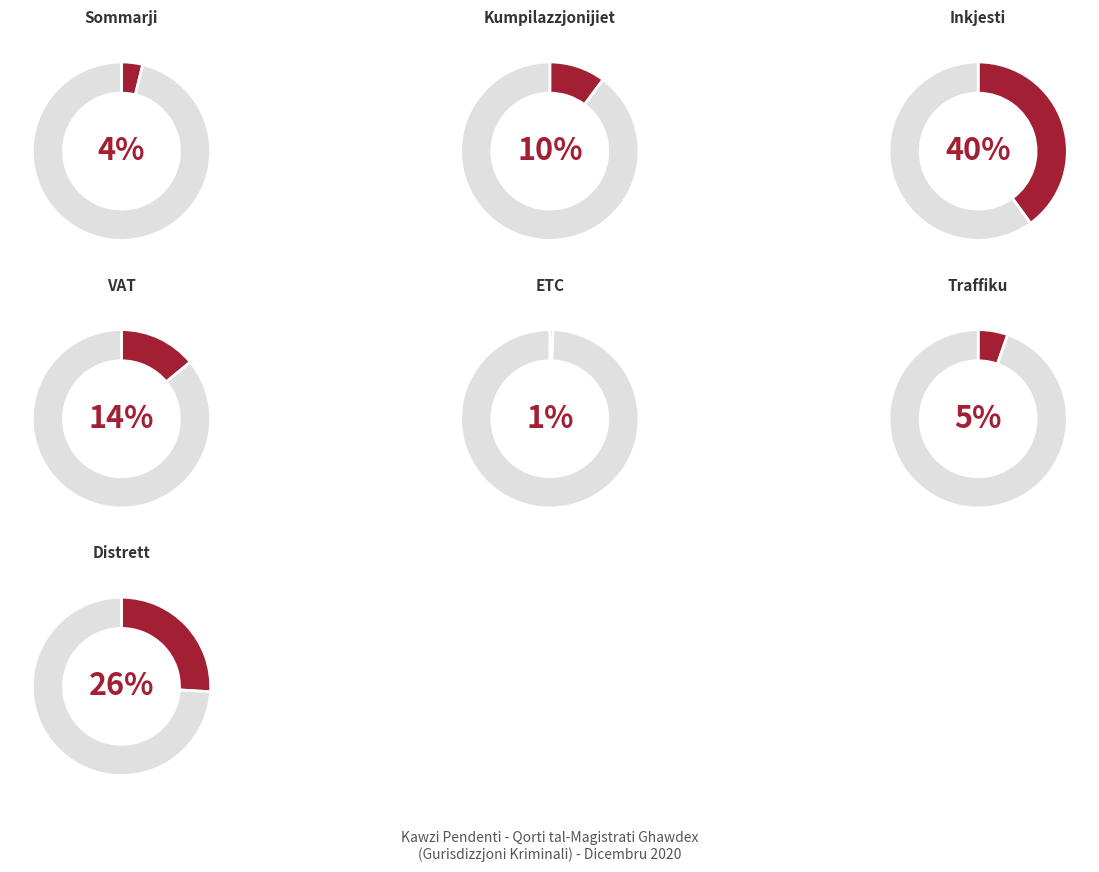

Rank the categories by value from highest to lowest.

Inkjesti, Distrett, VAT, Kumpilazzjonijiet, Traffiku, Sommarji, ETC